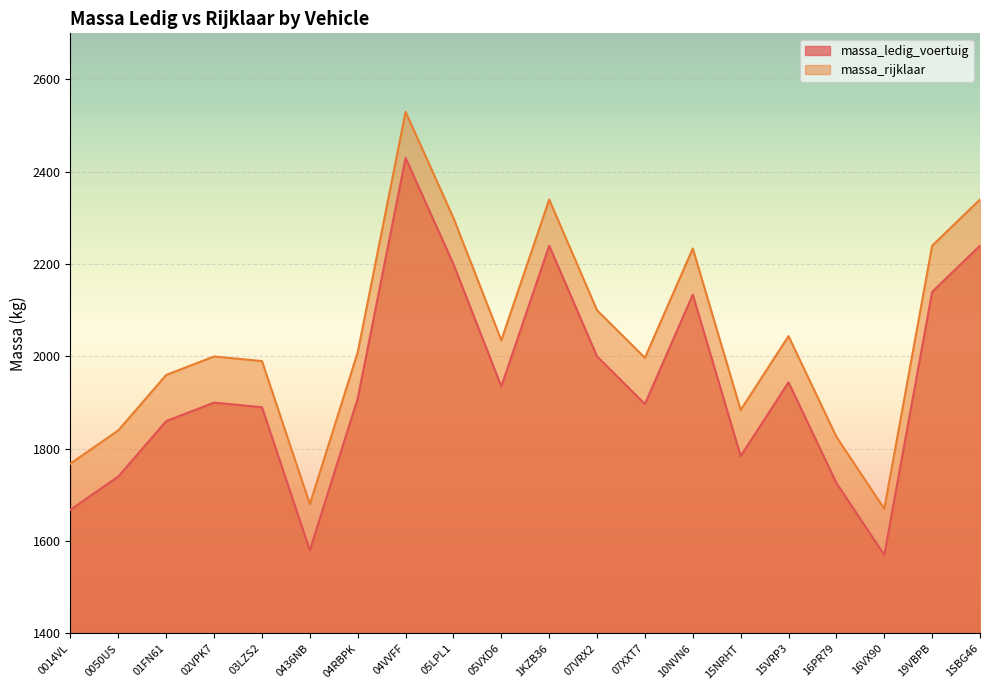

At how many categories does at least one series exceed 1595?

20